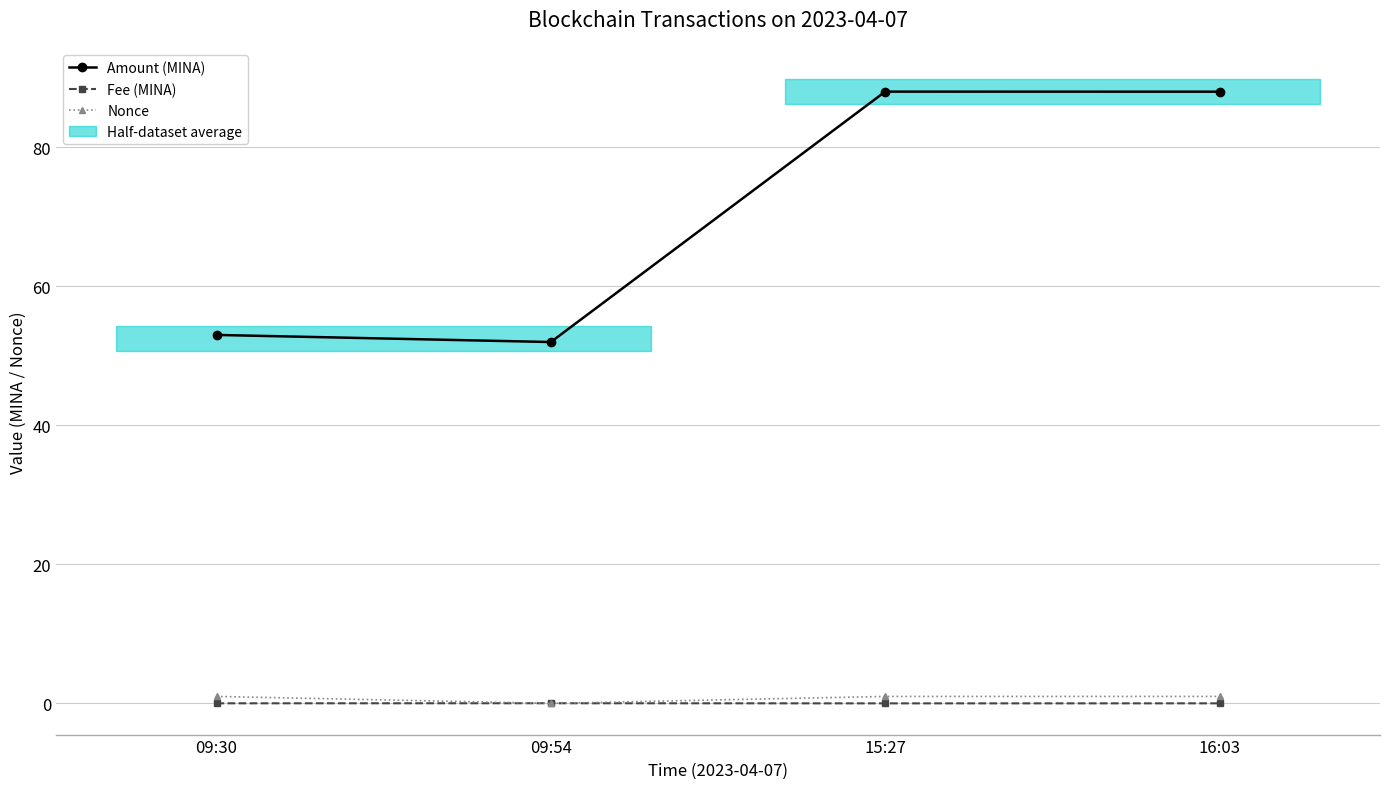

Is this an area chart (filled region under the line)?

No